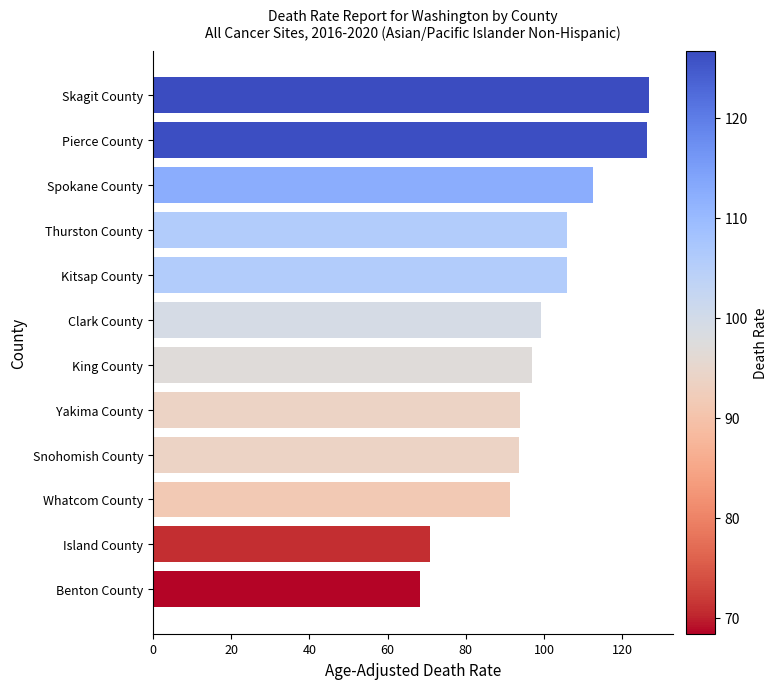

What is the average value?

99.3